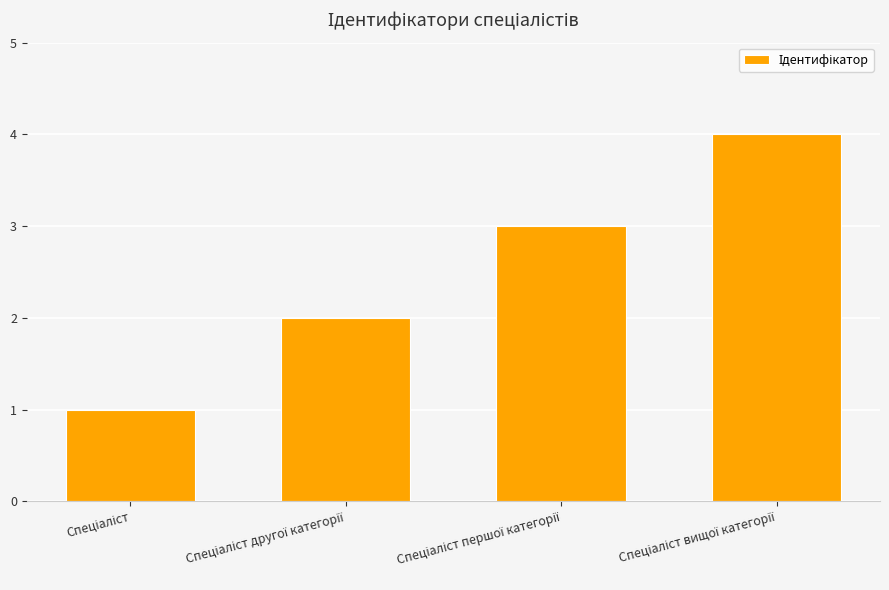

What is the minimum value shown in the chart?

1